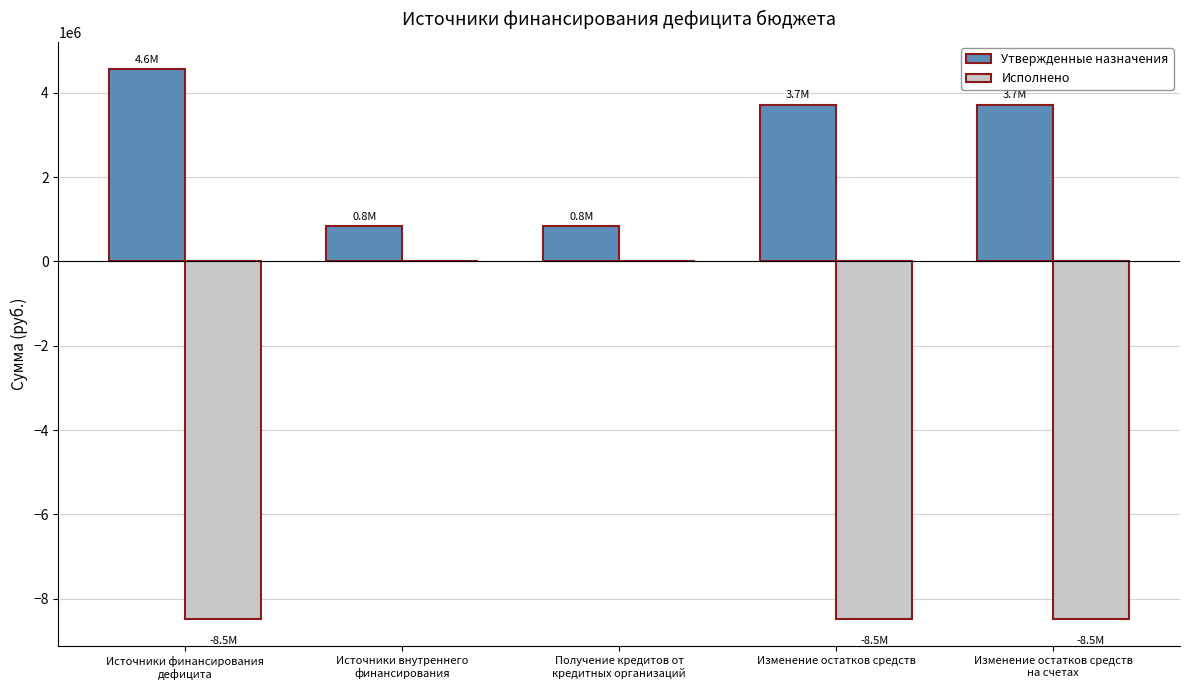

Which series has the largest total across all categories?

Утвержденные назначения